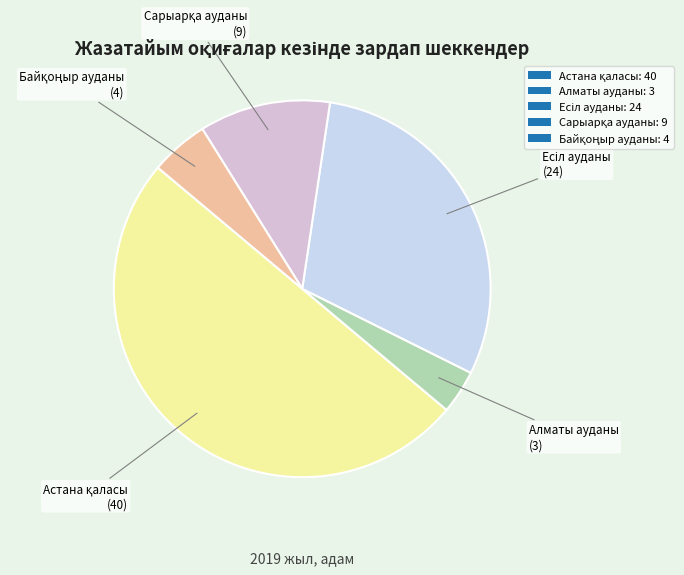

To the nearest percent, what is the combined percentage of Сарыарқа ауданы and Есіл ауданы?

41%